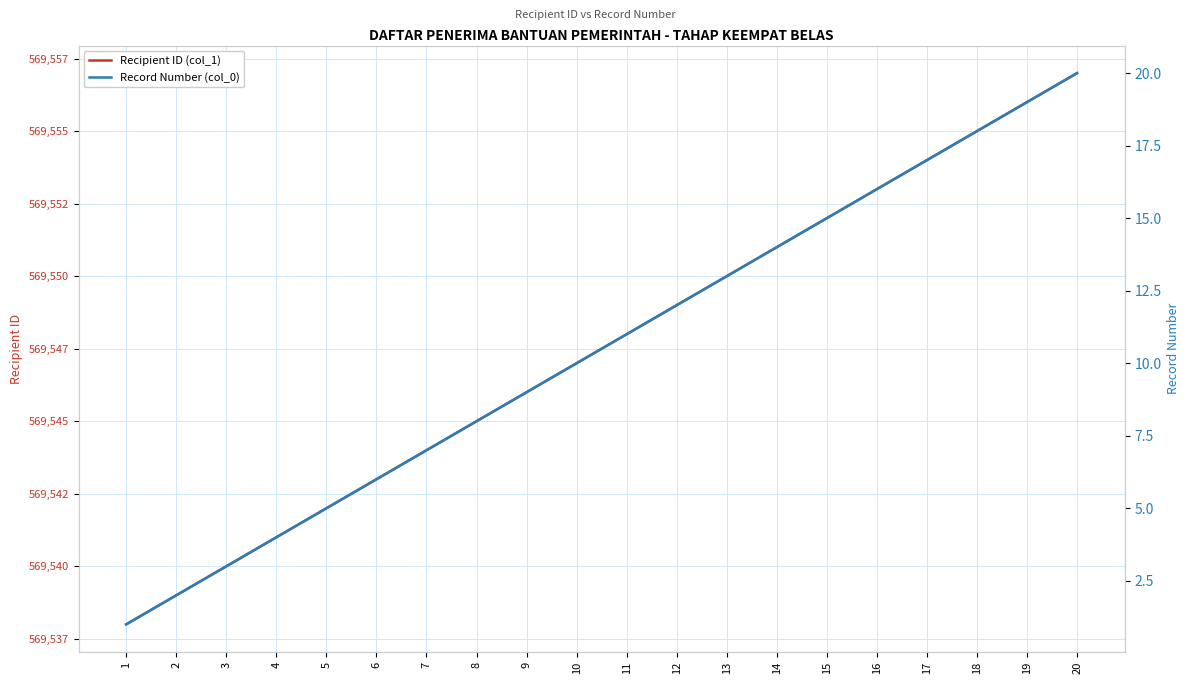

List the series in order of their peak value, lowest first.

Record Number (col_0), Recipient ID (col_1)